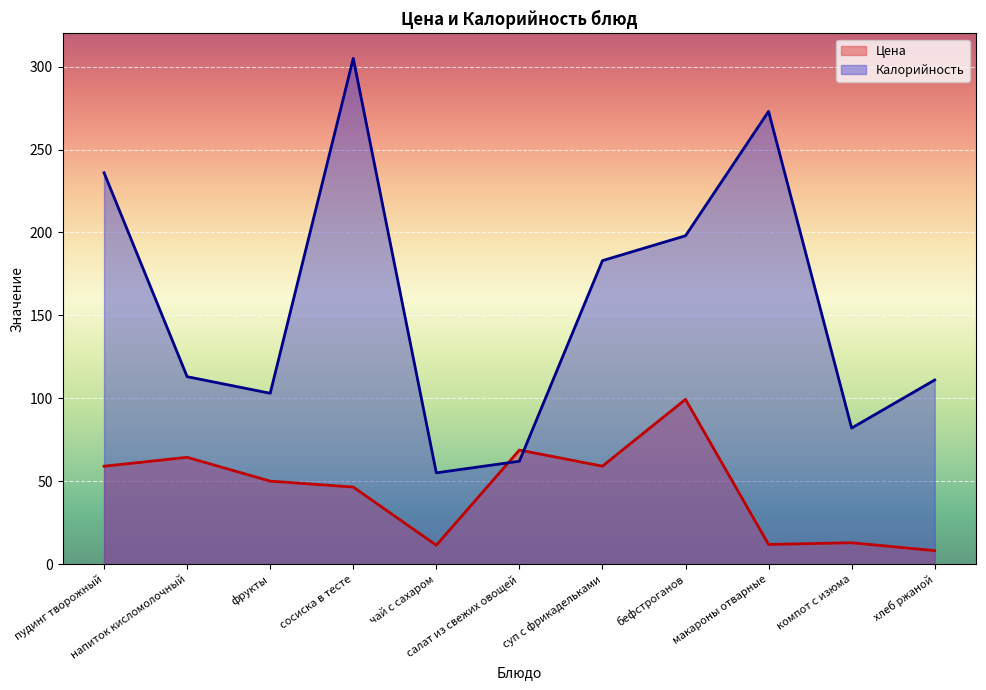

At напиток кисломолочный, list the series in order from largest to smallest.

Калорийность, Цена